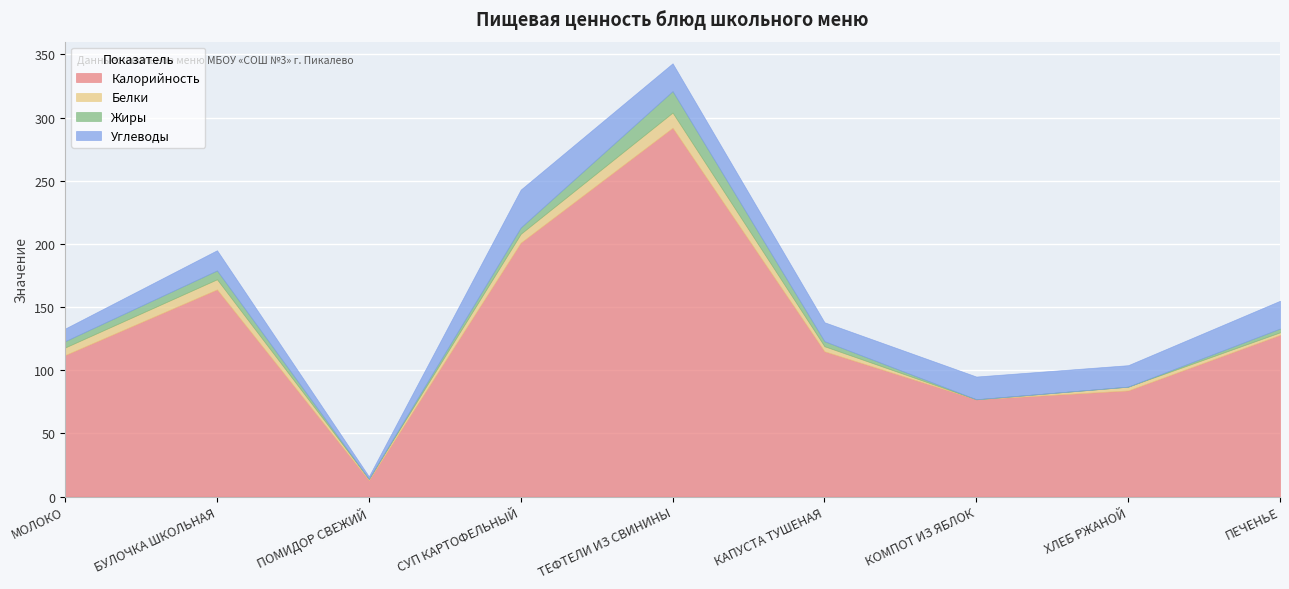

The value of Калорийность at КОМПОТ ИЗ ЯБЛОК is 47. True or false?

False